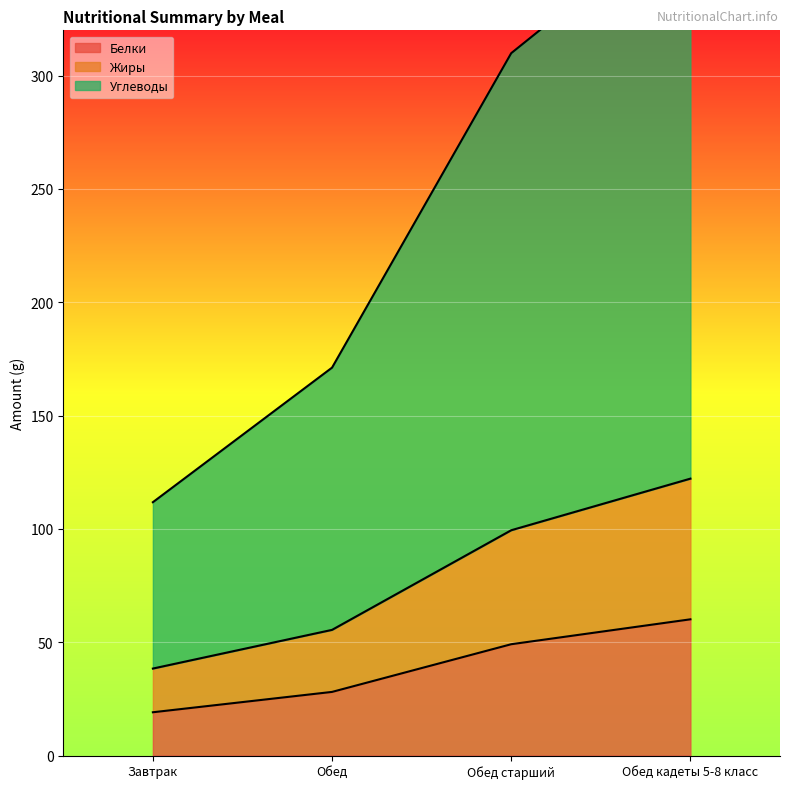

Reading left to right, what are all the values shown in this chart?

Белки: Завтрак=19.1	Обед=28.1	Обед старший=49.1	Обед кадеты 5-8 класс=60.1
Жиры: Завтрак=38.4	Обед=55.5	Обед старший=99.4	Обед кадеты 5-8 класс=122.2
Углеводы: Завтрак=111.8	Обед=171.2	Обед старший=309.9	Обед кадеты 5-8 класс=373.5